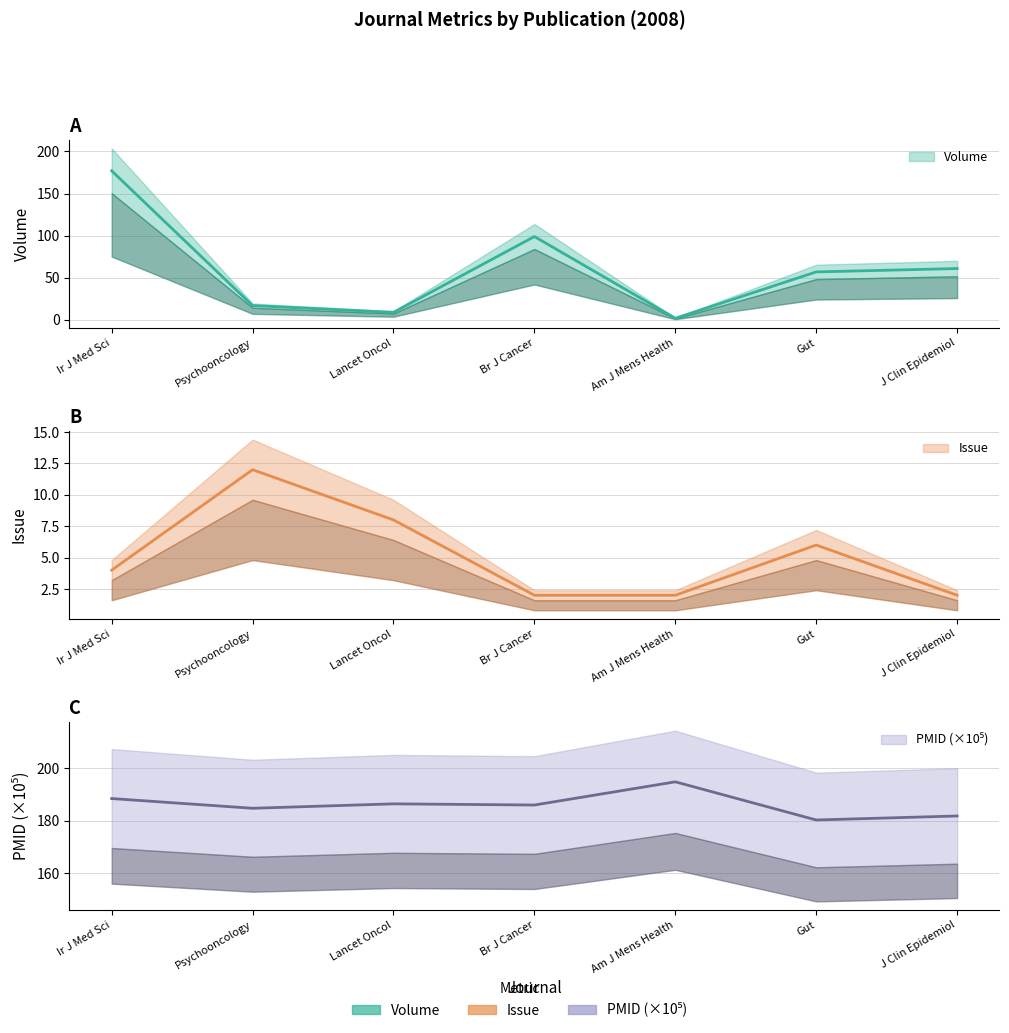

Reading left to right, transcribe all the data shown in this chart.

Volume: 177.0	17.0	9.0	99.0	2.0	57.0	61.0
Issue: 4.0	12.0	8.0	2.0	2.0	6.0	2.0
PMID: 188.4	184.7	186.4	185.9	194.8	180.3	181.8